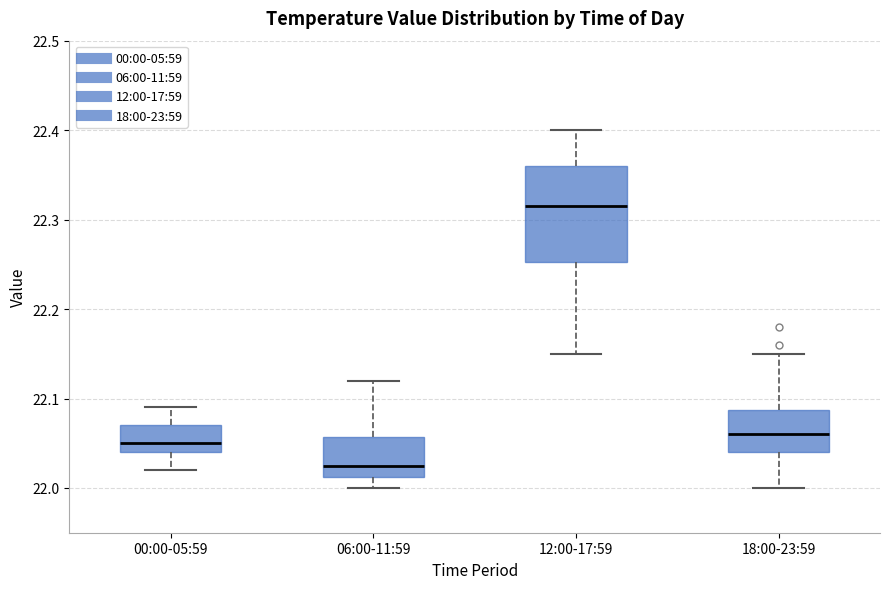

Reading left to right, transcribe this box plot: for each box, give where its median line is, the range the box spans, and where its two whiskers end, as read against the y-axis. The values are not printed on the chart, so give them approximately, as read against the axis.

00:00-05:59: median 22.05, box 22.04 to 22.07, whiskers 22.02 to 22.09
06:00-11:59: median 22.03, box 22.01 to 22.06, whiskers 22.00 to 22.12
12:00-17:59: median 22.32, box 22.25 to 22.36, whiskers 22.15 to 22.40
18:00-23:59: median 22.06, box 22.04 to 22.09, whiskers 22.00 to 22.15